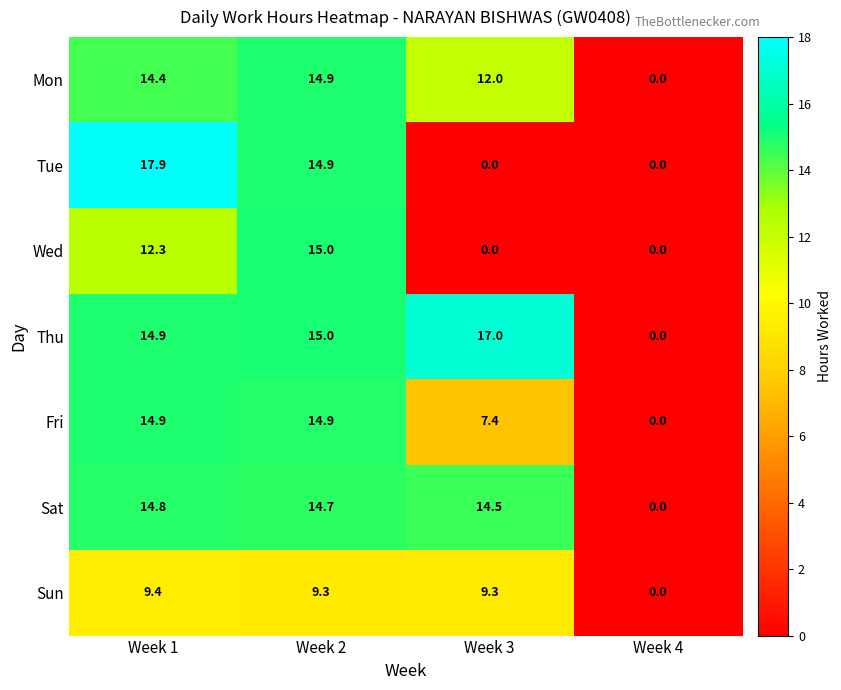

What is the difference between the highest and lowest values at Week 1?

8.5